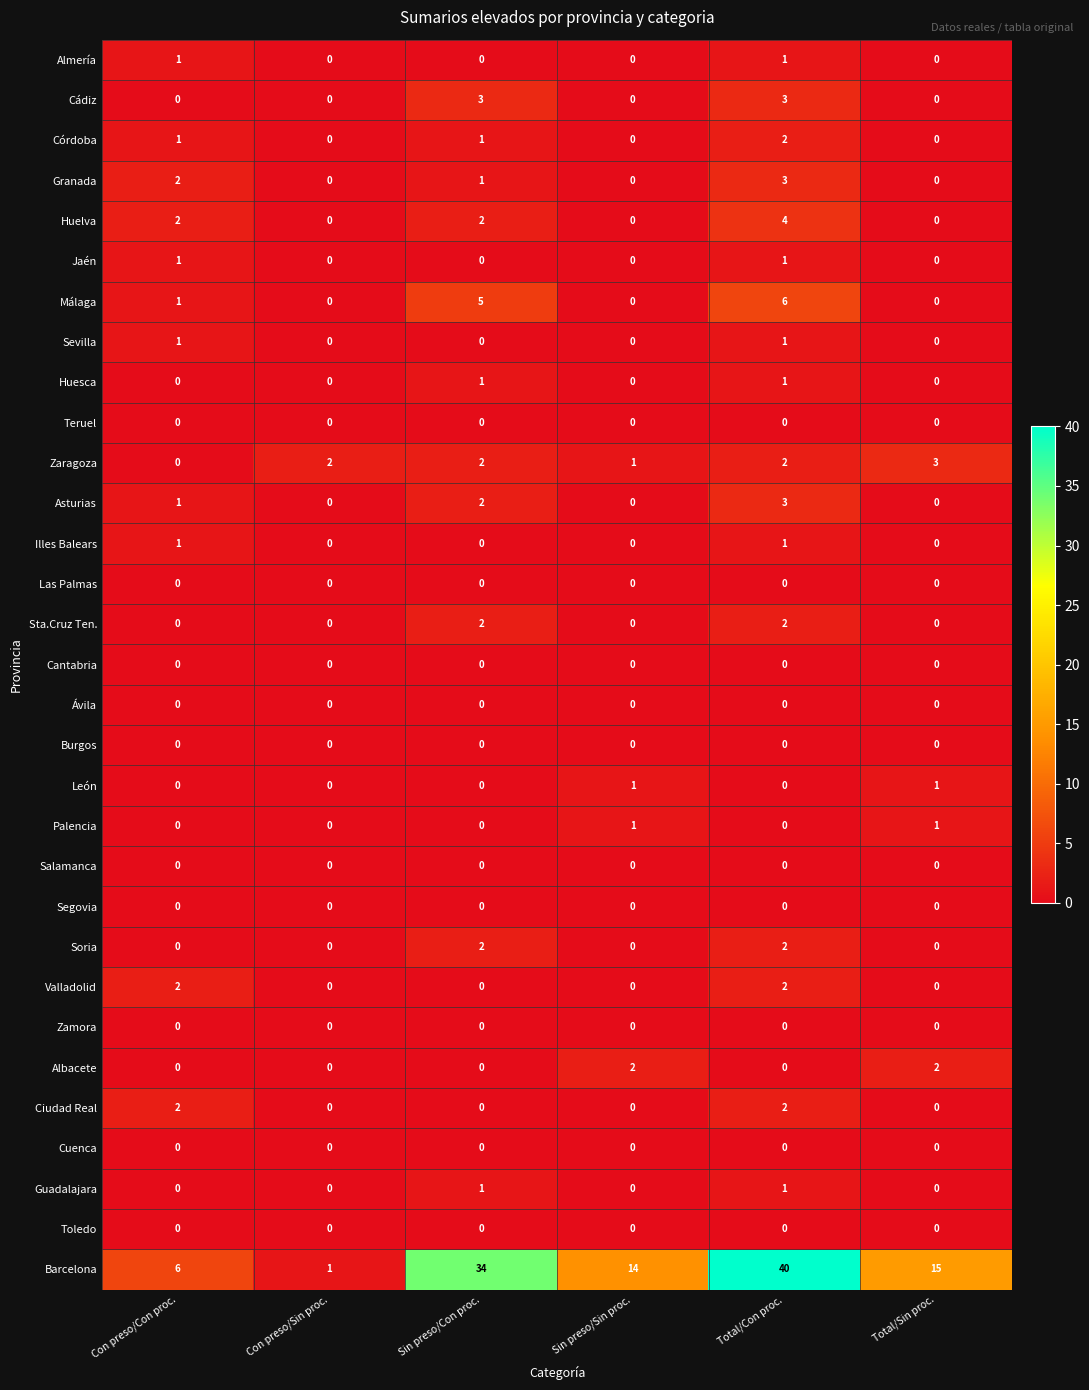

The Cádiz series shows -2 at Total/Sin proc.. True or false?

False